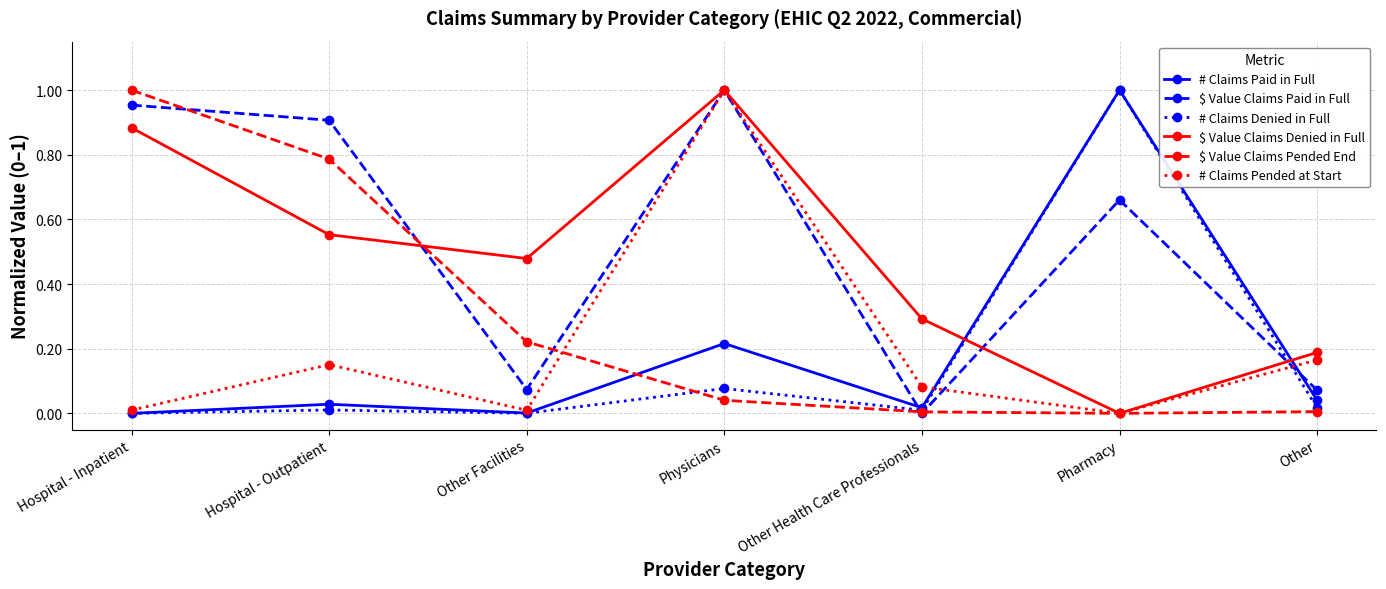

True or false: $ Value Claims Pended End and $ Value Claims Paid in Full intersect in this chart.

True